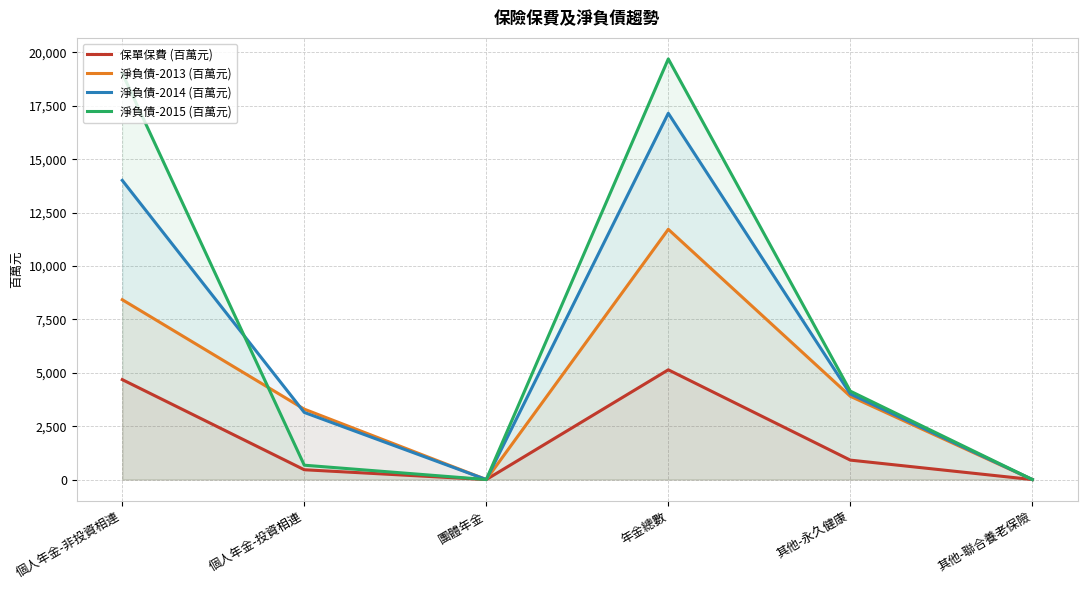

True or false: 淨負債-2015 (百萬元) and 保單保費 (百萬元) intersect in this chart.

False